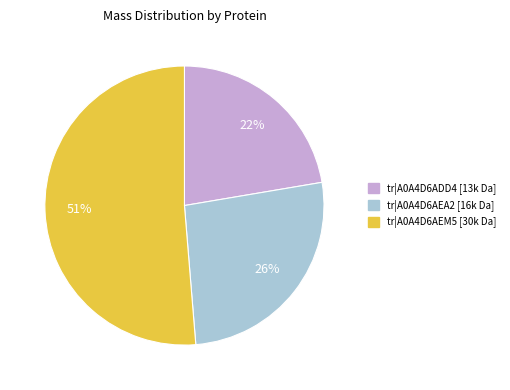

Is there a majority slice in this chart?

Yes